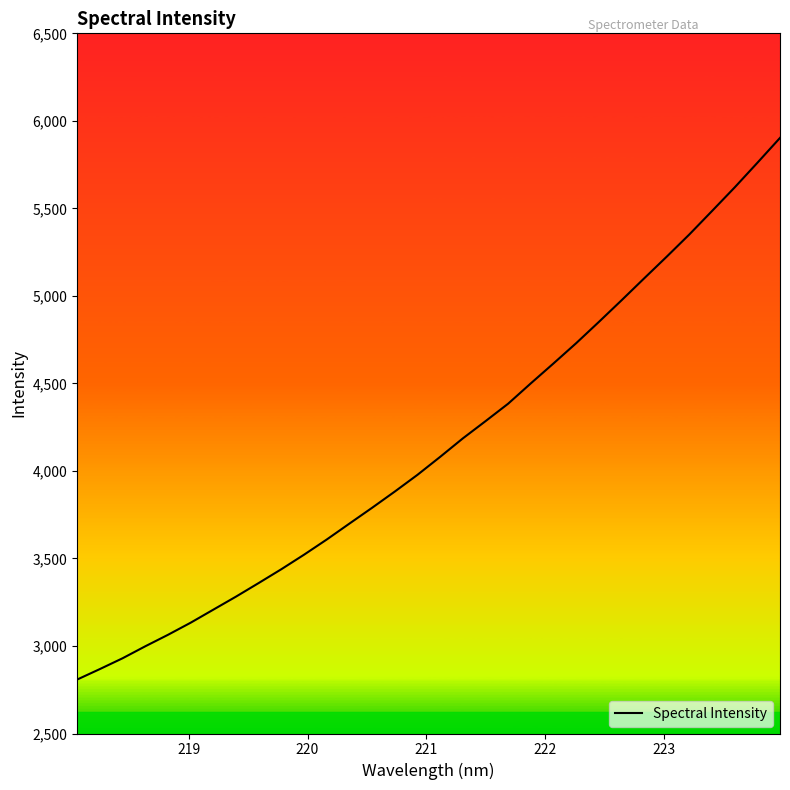

What is the difference between the second highest and minimum values?

2952.1